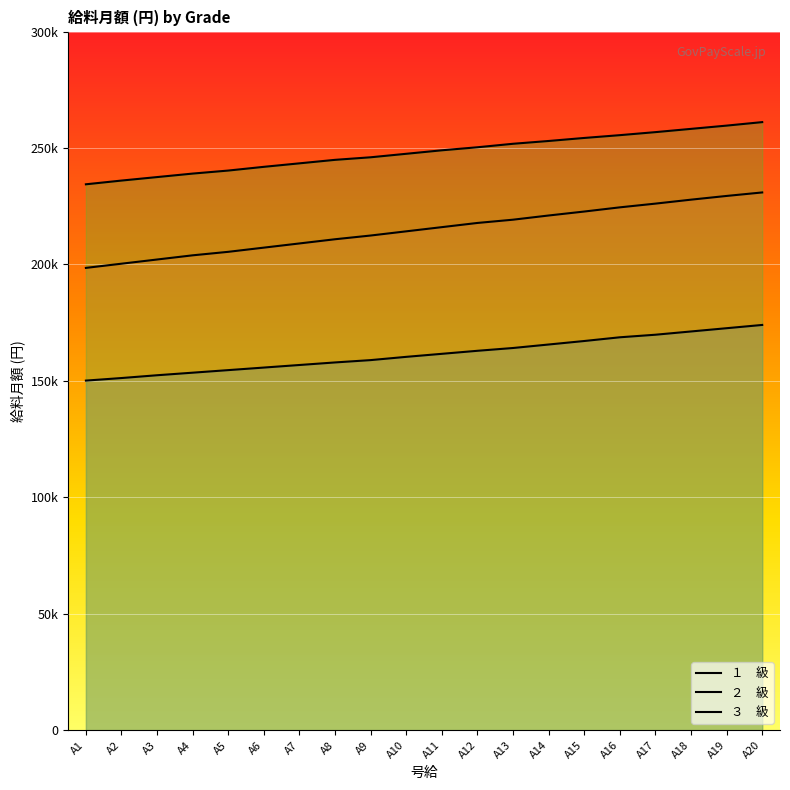

Which series has the largest total across all categories?

３　級